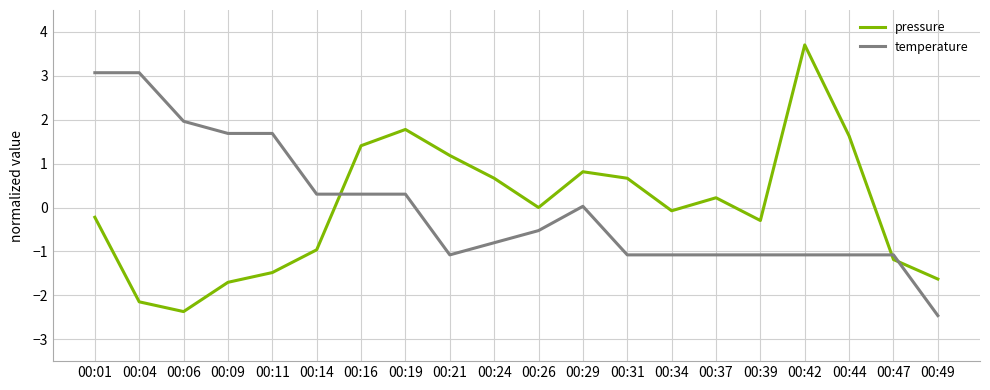

After their last crossing, which series has the higher values: pressure or temperature?

pressure